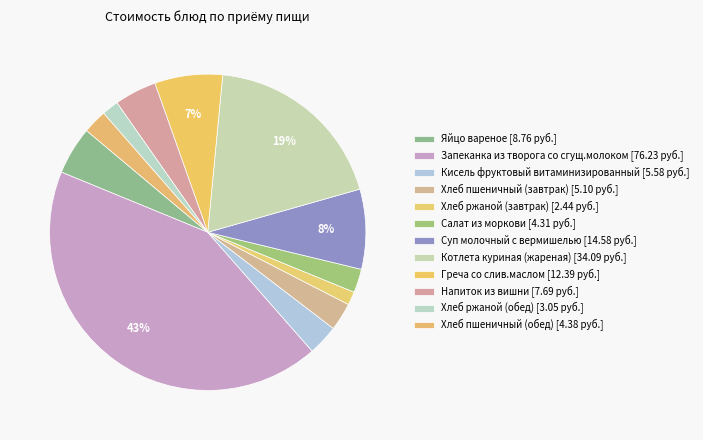

Do Хлеб ржаной (завтрак) and Греча со слив.маслом together represent more than half of the pie?

No